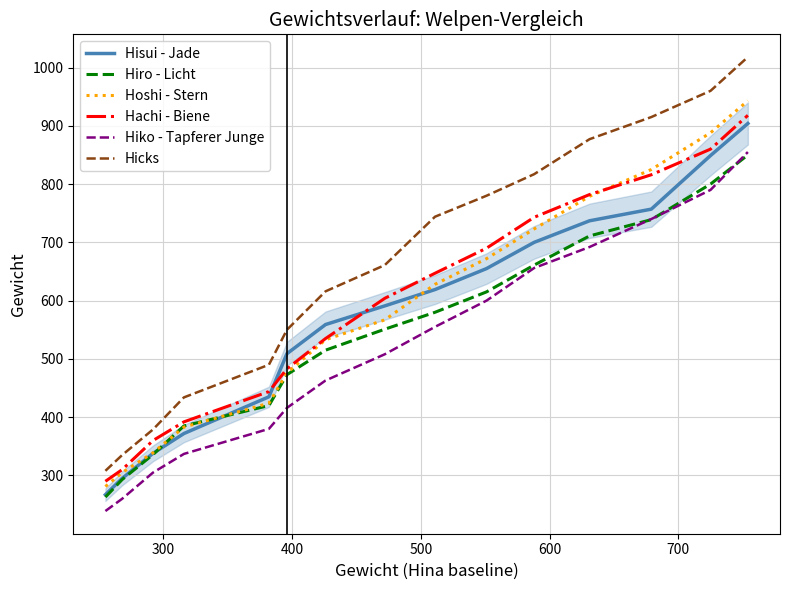

Which series has the largest range (max minus min)?

Hicks